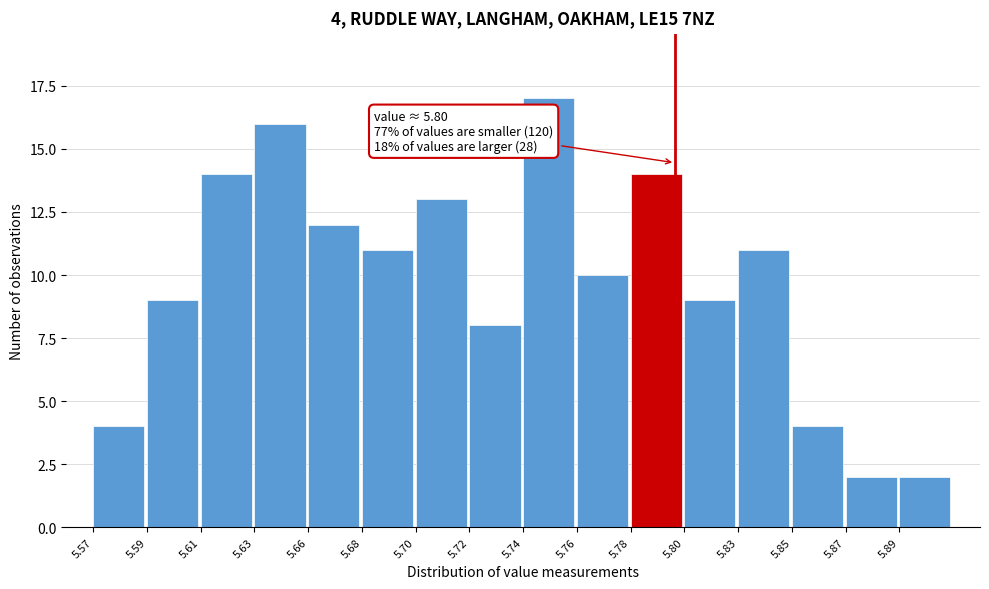

Reading left to right, extract all data points from this chart.

4	9	14	16	12	11	13	8	17	10	14	9	11	4	2	2